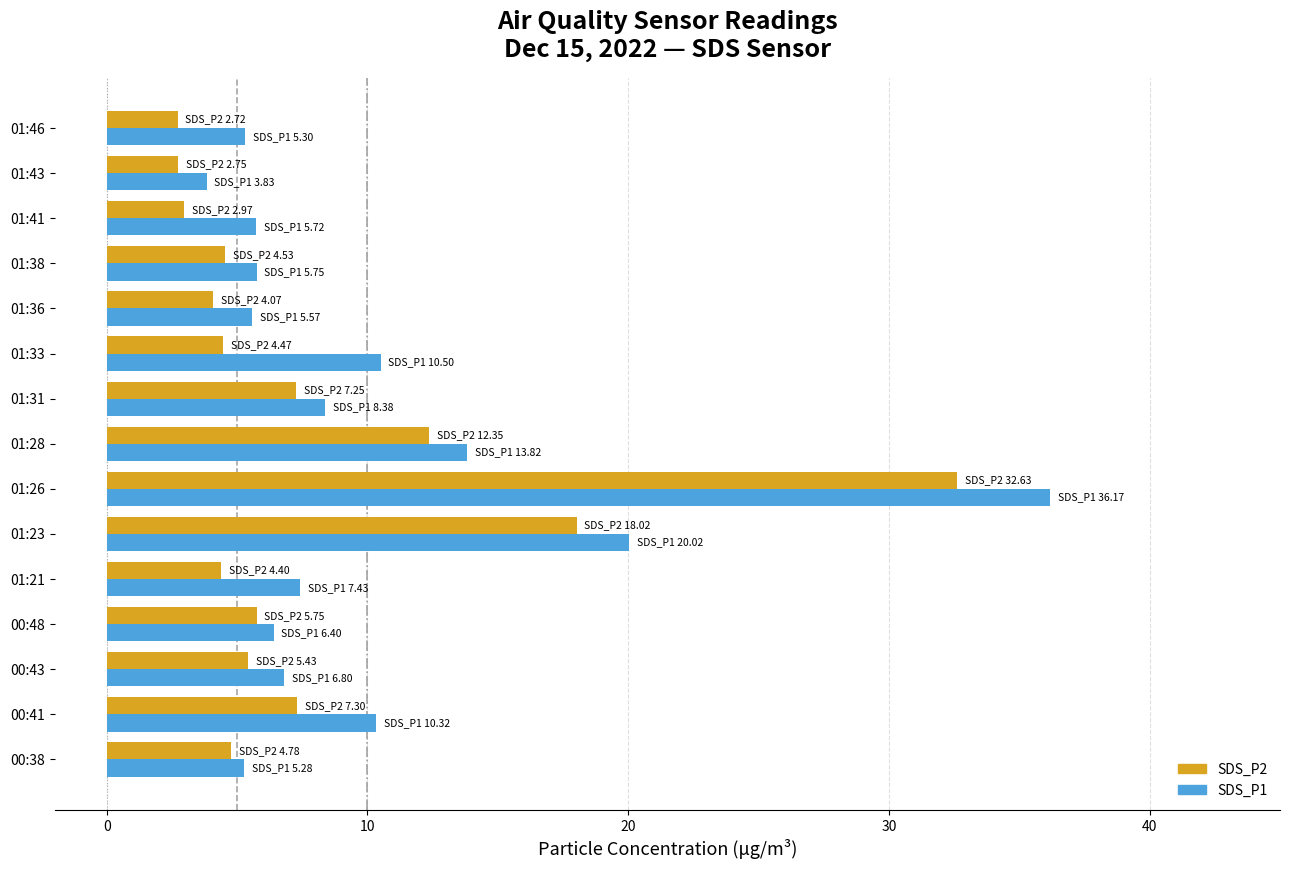

Rank the series by their average value, from lowest to highest.

SDS_P2, SDS_P1